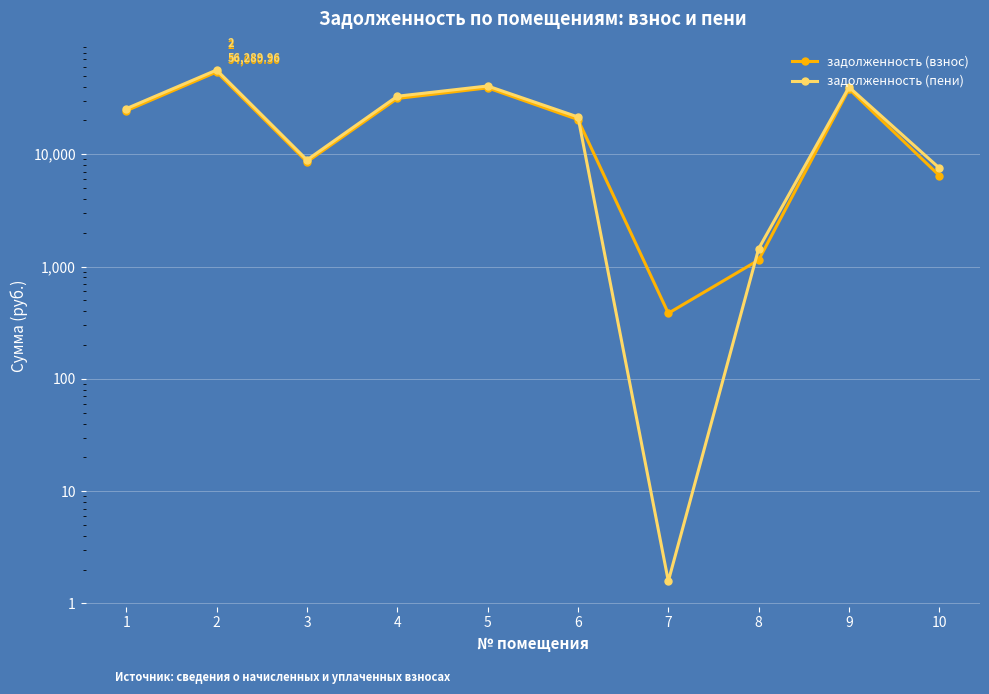

Reading left to right, list all the values displayed in this chart.

задолженность (взнос): 1=24413.5	2=54060.4	3=8568.2	4=31412.1	5=39053.3	6=20384.3	7=384.0	8=1143.8	9=38183.8	10=6457.5
задолженность (пени): 1=25479.1	2=56290.0	3=8899.4	4=32871.3	5=40562.9	6=21481.1	7=1.6	8=1443.8	9=39659.8	10=7537.5